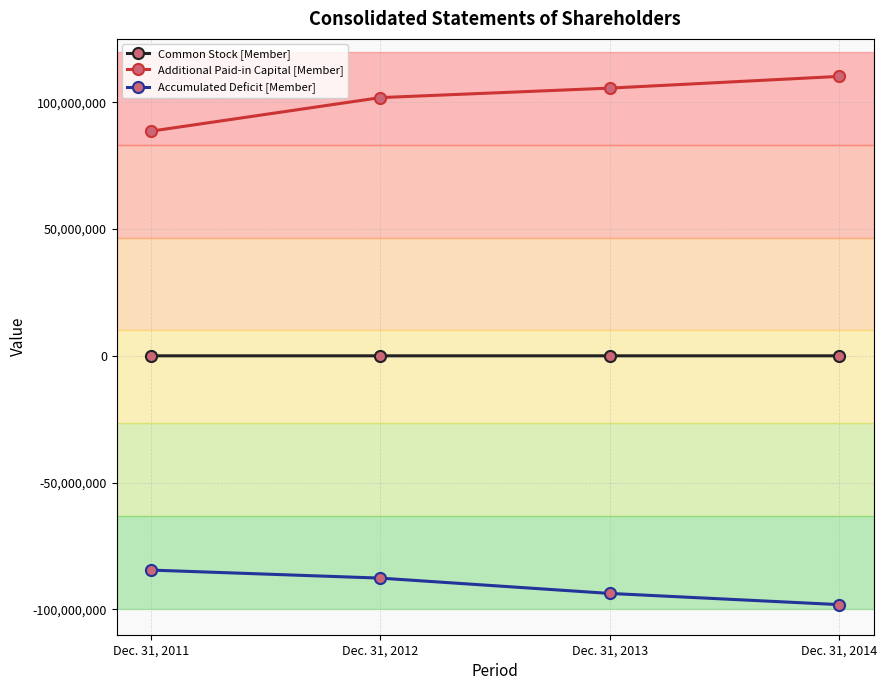

What is the maximum value shown in the chart?

110210480